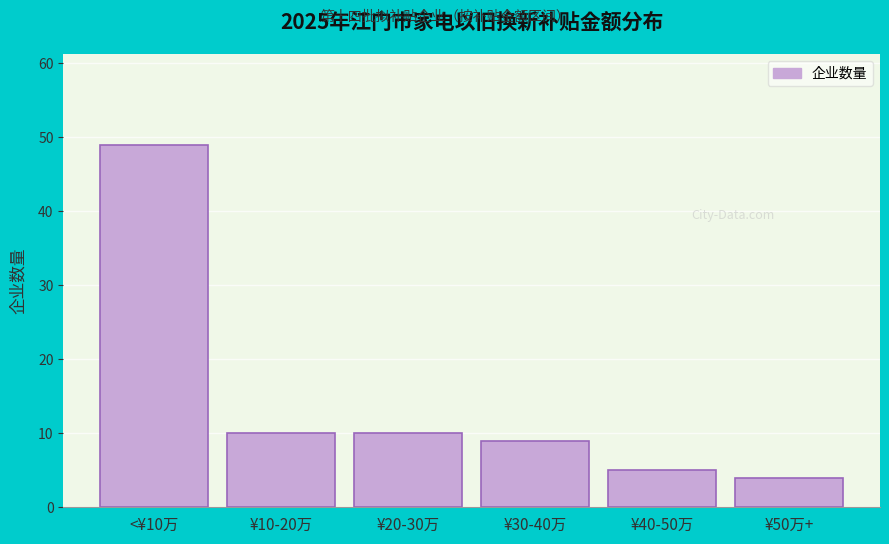

Reading left to right, what are all the values shown in this chart?

<¥10万=49	¥10-20万=10	¥20-30万=10	¥30-40万=9	¥40-50万=5	¥50万+=4